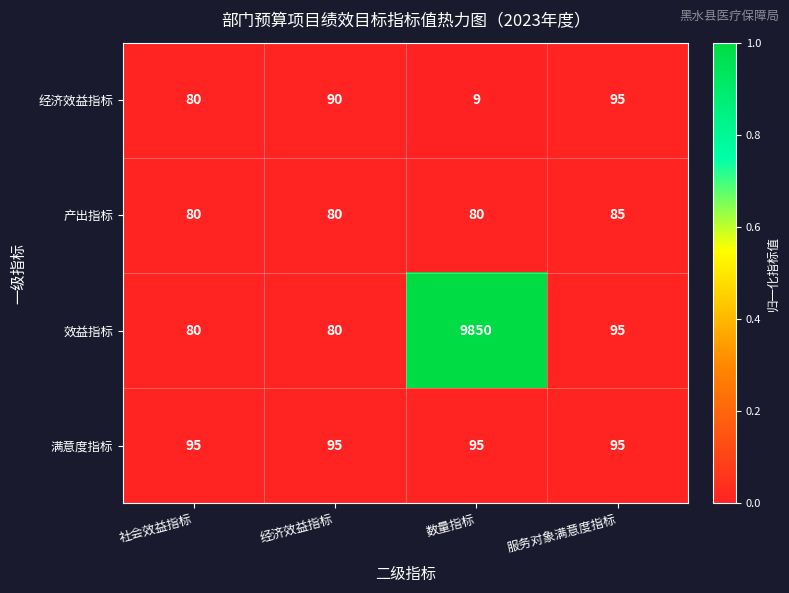

At 数量指标, list the series in order from largest to smallest.

效益指标, 满意度指标, 产出指标, 经济效益指标